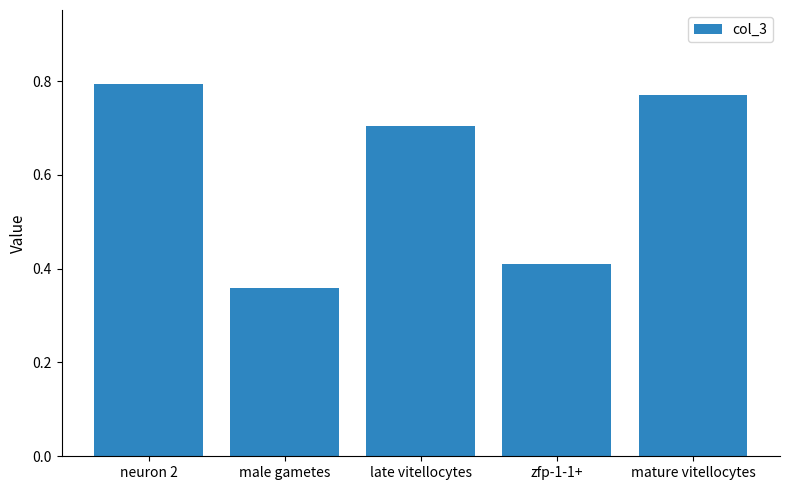

What is the change in value from late vitellocytes to zfp-1-1+?

-0.3